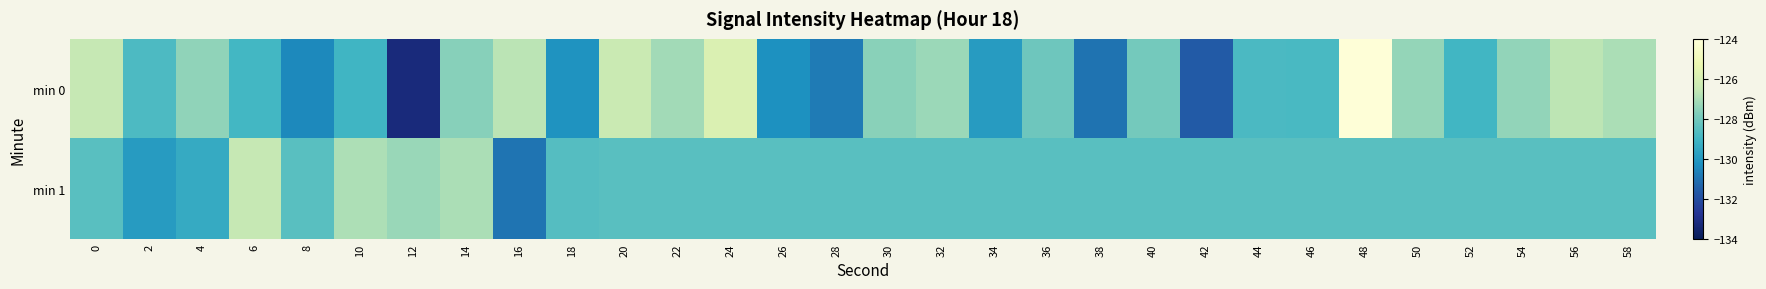

How many distinct data groups are displayed?

2